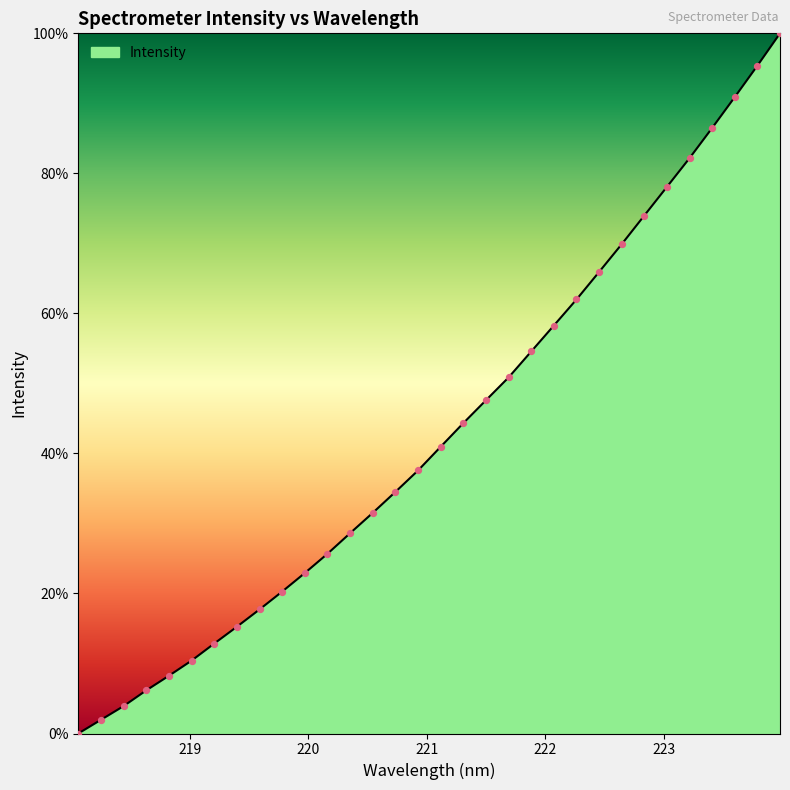

What is the difference between the maximum and minimum values?

100.0